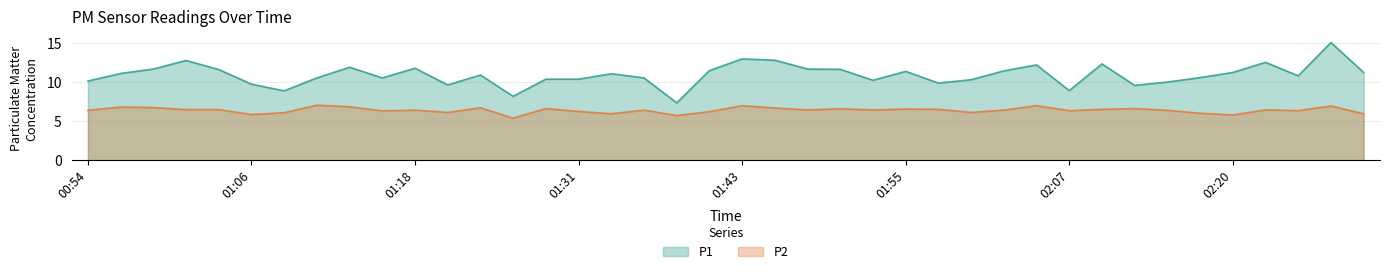

Rank the categories by P1 value from lowest to highest.

01:38, 01:26, 01:09, 02:07, 02:12, 01:21, 01:06, 01:58, 02:15, 00:54, 01:53, 02:00, 01:28, 01:31, 01:11, 01:16, 01:36, 02:17, 02:25, 01:23, 01:33, 00:57, 02:20, 02:29, 01:55, 02:02, 01:40, 01:04, 01:50, 00:59, 01:48, 01:18, 01:14, 02:05, 02:10, 02:22, 01:01, 01:45, 01:43, 02:27